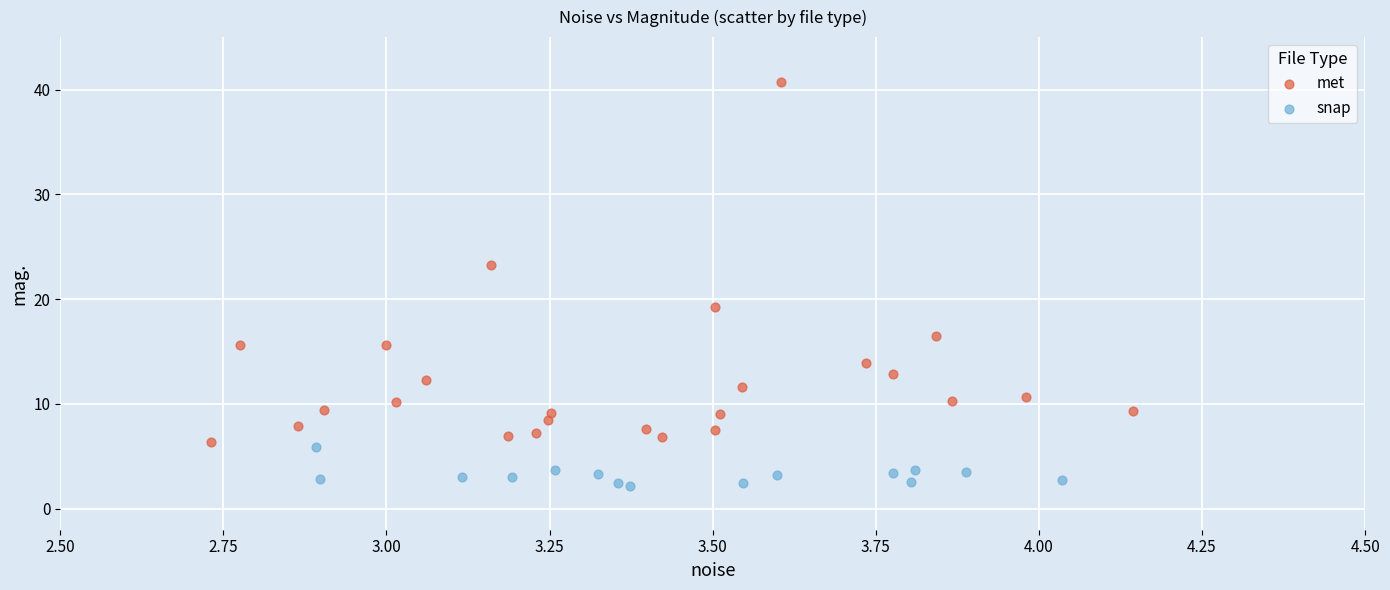

Which series has the largest Y range (max minus min)?

met